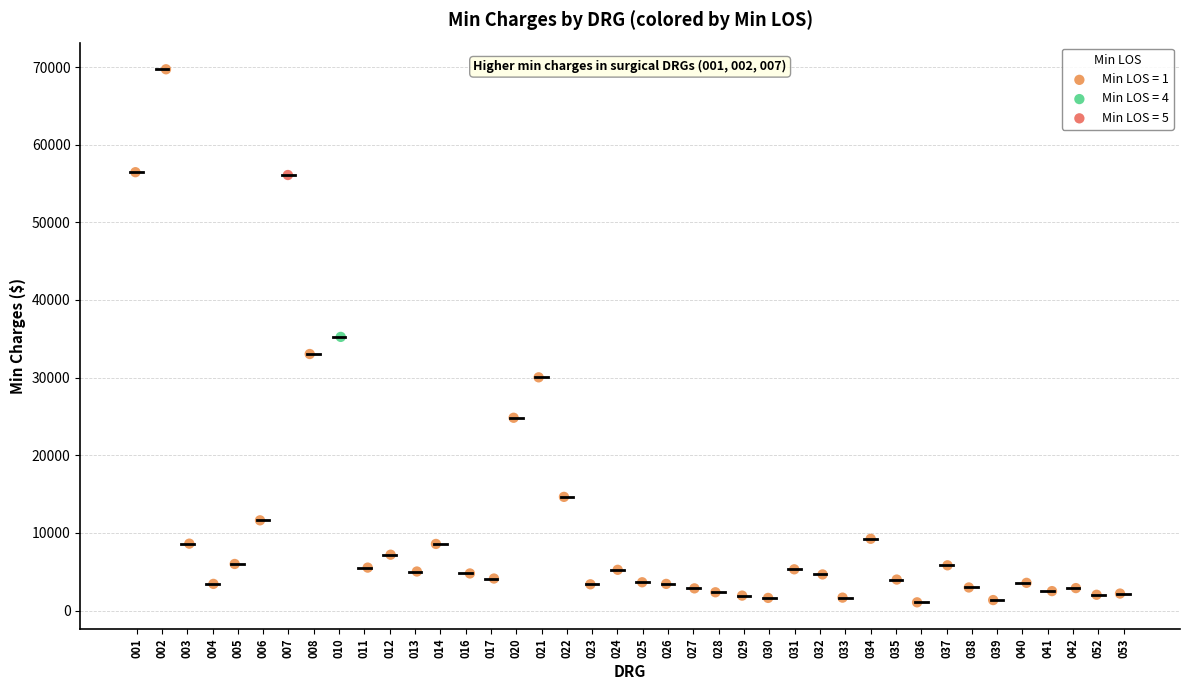

Which series reaches the minimum Y coordinate?

Min LOS = 1